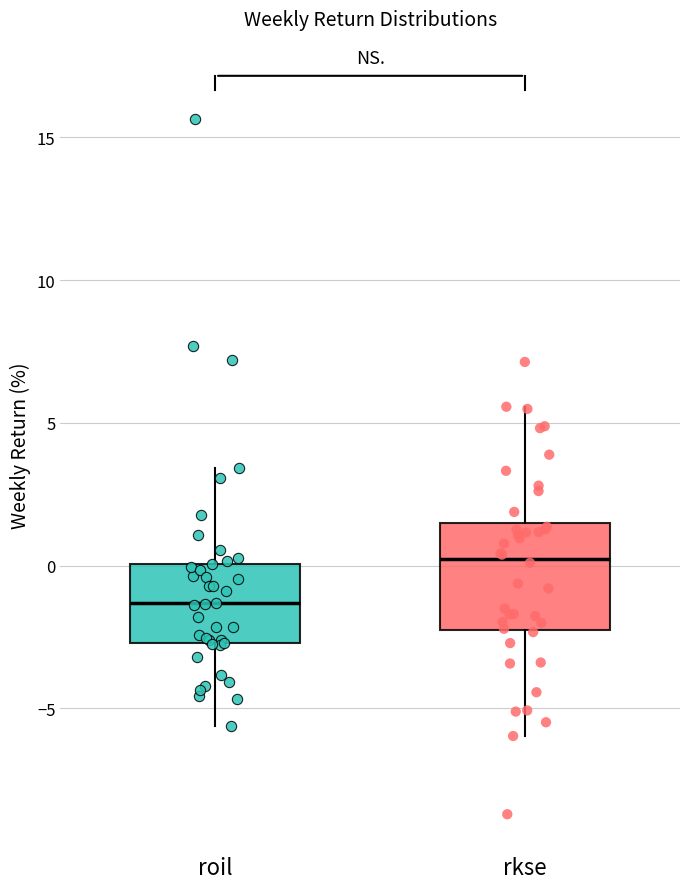

Which box is the tallest, from its lower edge to its upper edge?

rkse